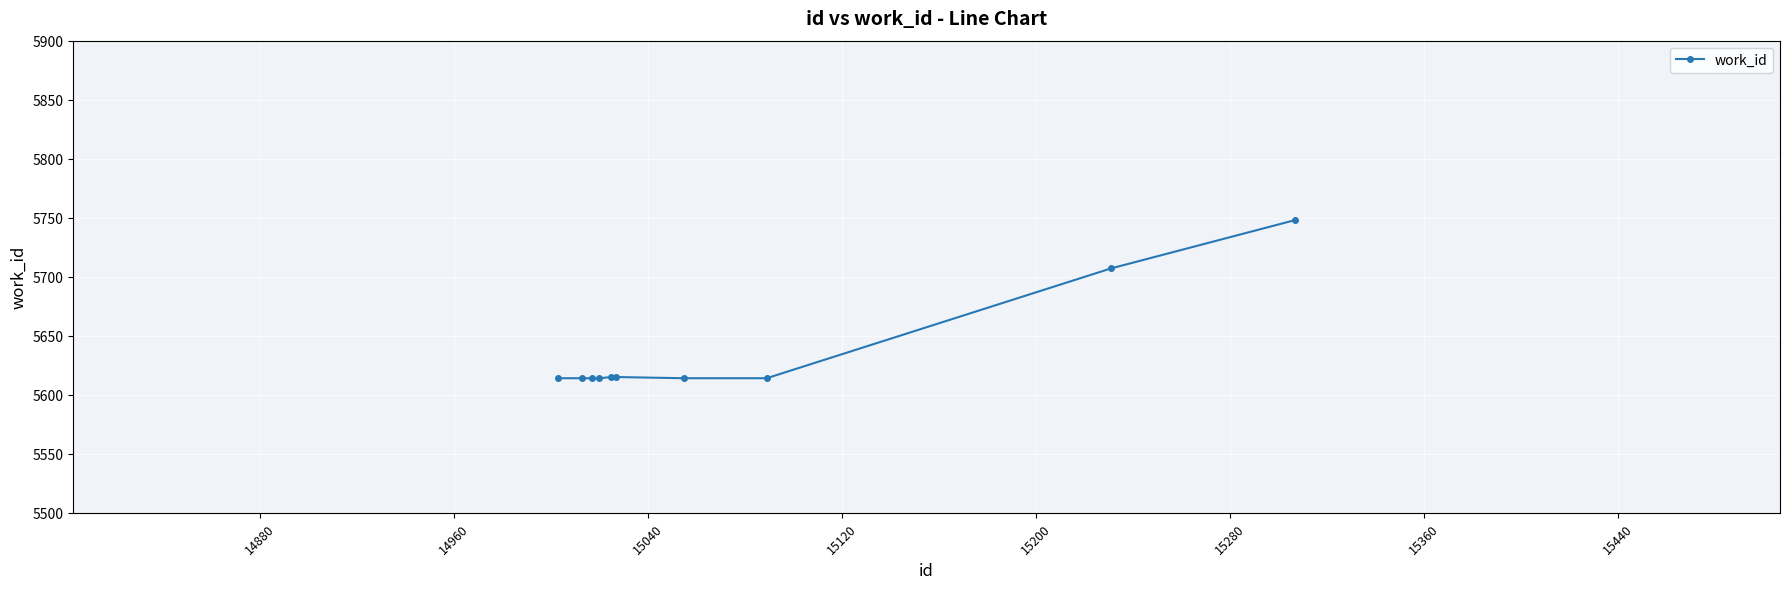

What is the value of the 8th point from the left?

5614